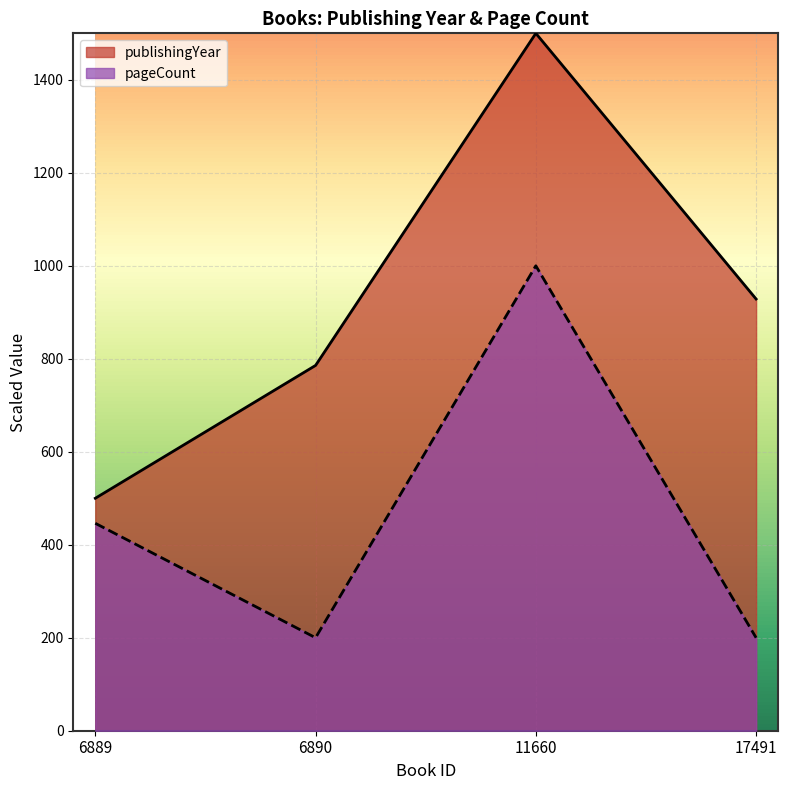

At which label does publishingYear reach its minimum?

6889